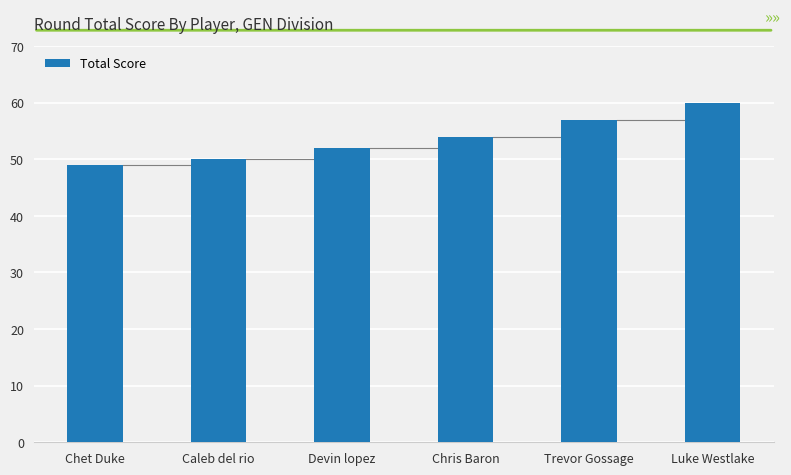

How many bars are there in total?

6